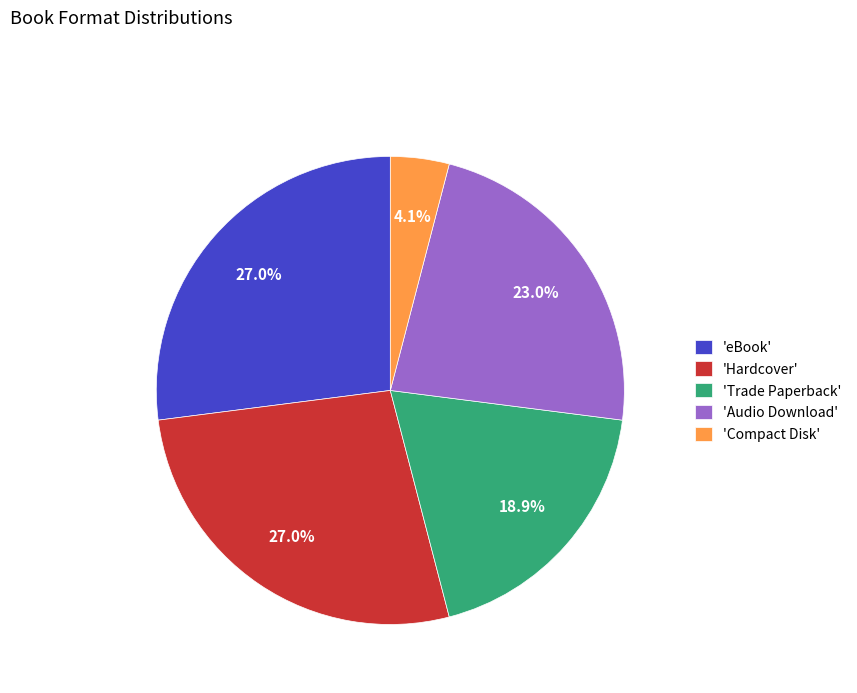

How many segments does this pie chart have?

5